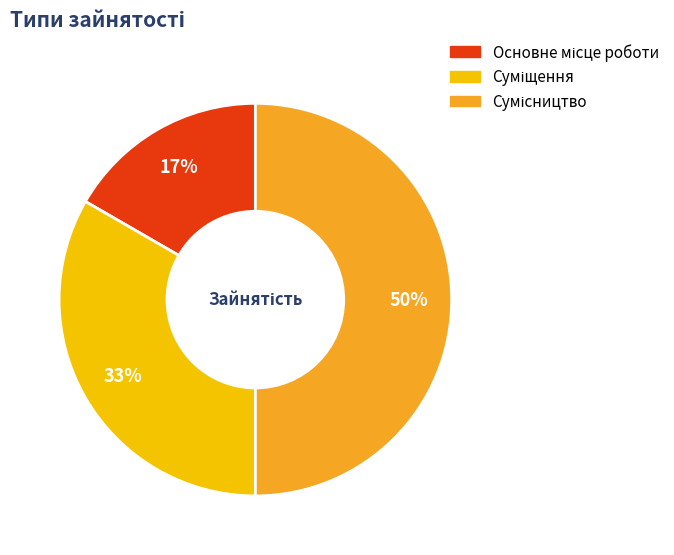

Count the number of slices in the pie.

3